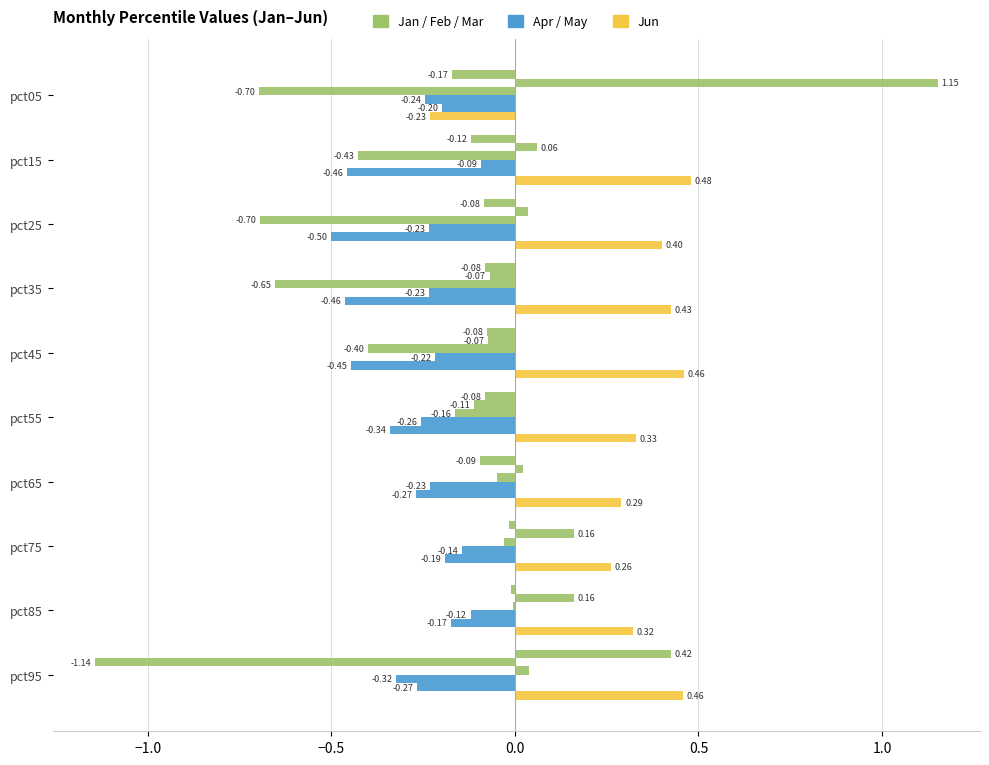

How many distinct data groups are displayed?

6